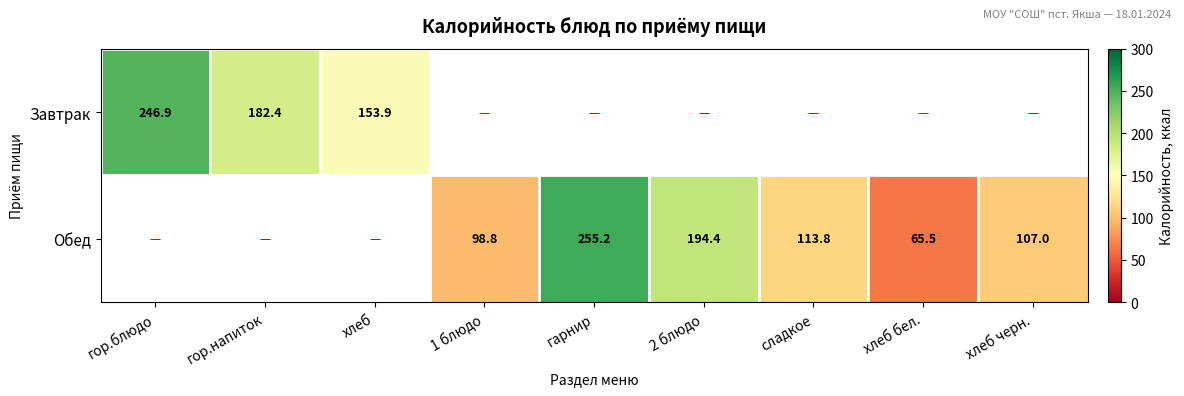

Is the value of Обед at гор.блюдо greater than the value of Завтрак at сладкое?

No